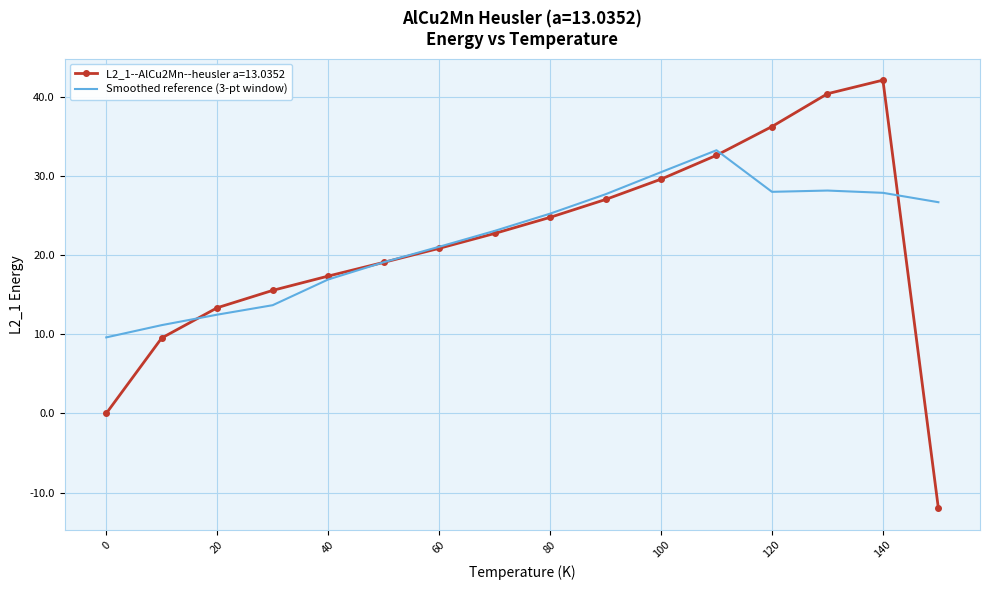

What is the greatest value displayed?

42.1